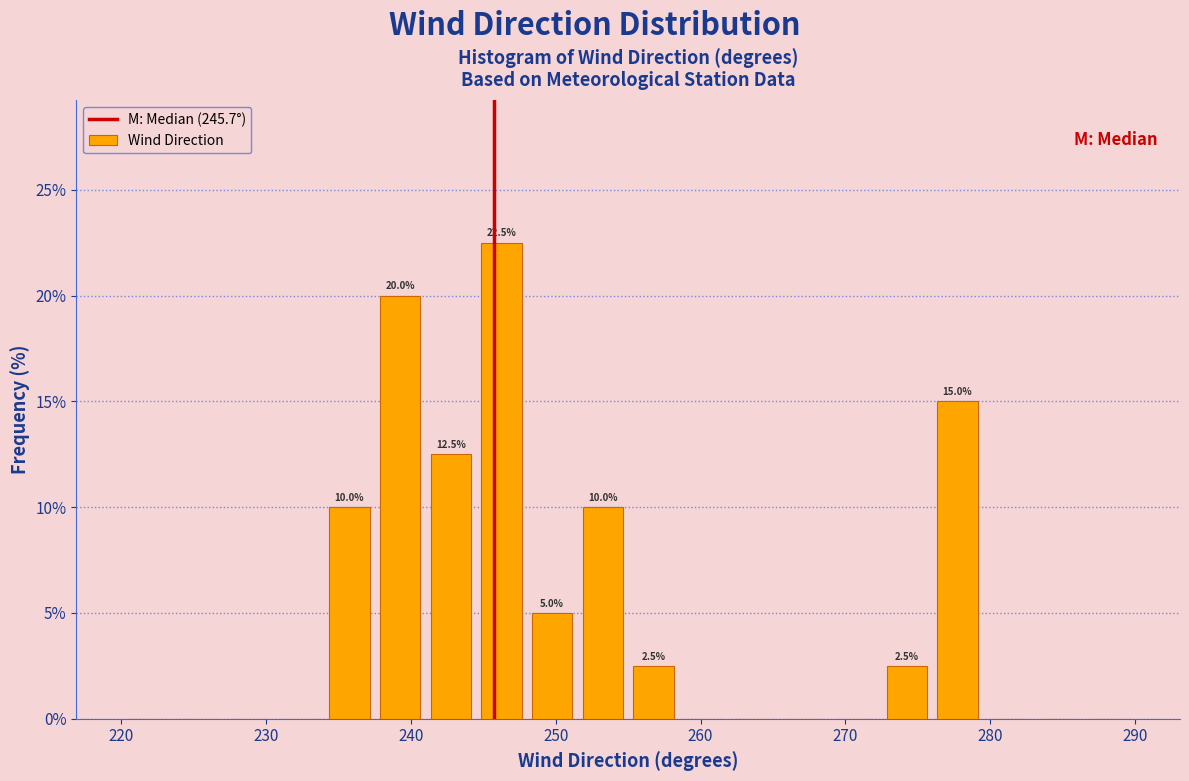

Read against the x-axis, roughly where is the centre of the tallest bar?

246